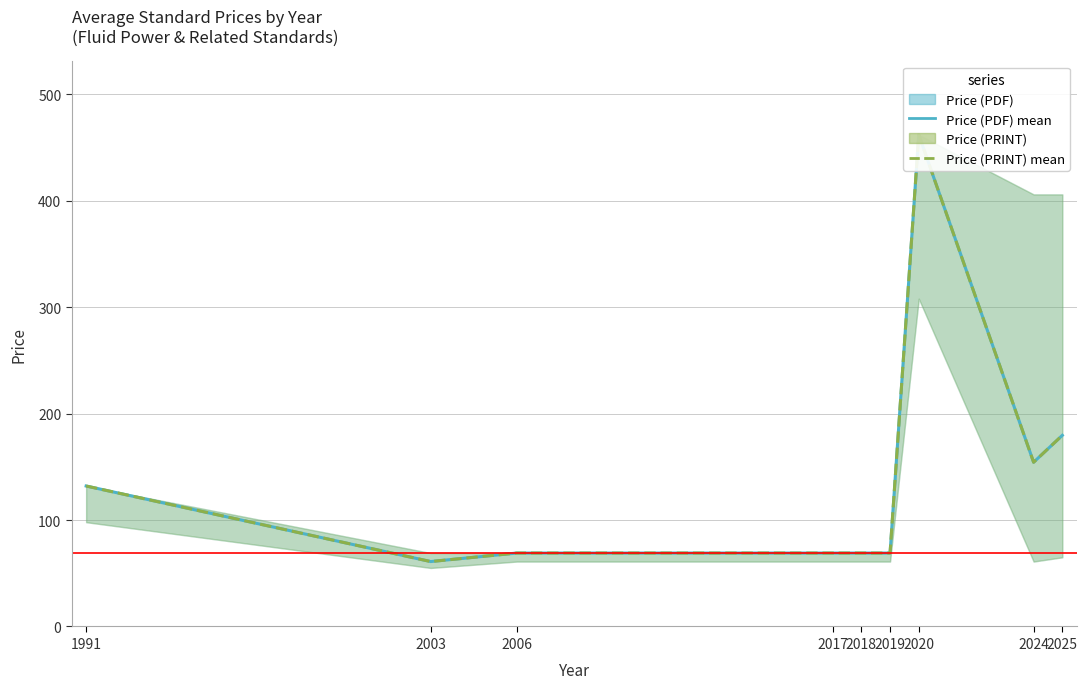

How many categories are shown in the chart?

9